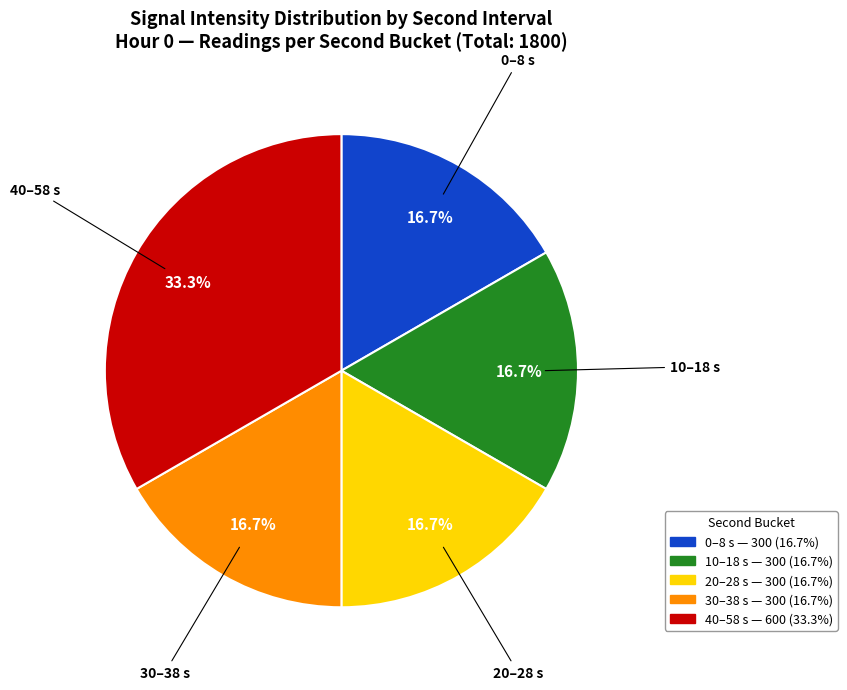

To the nearest percent, what is the difference between the 0 and 10 slice percentages?

0%